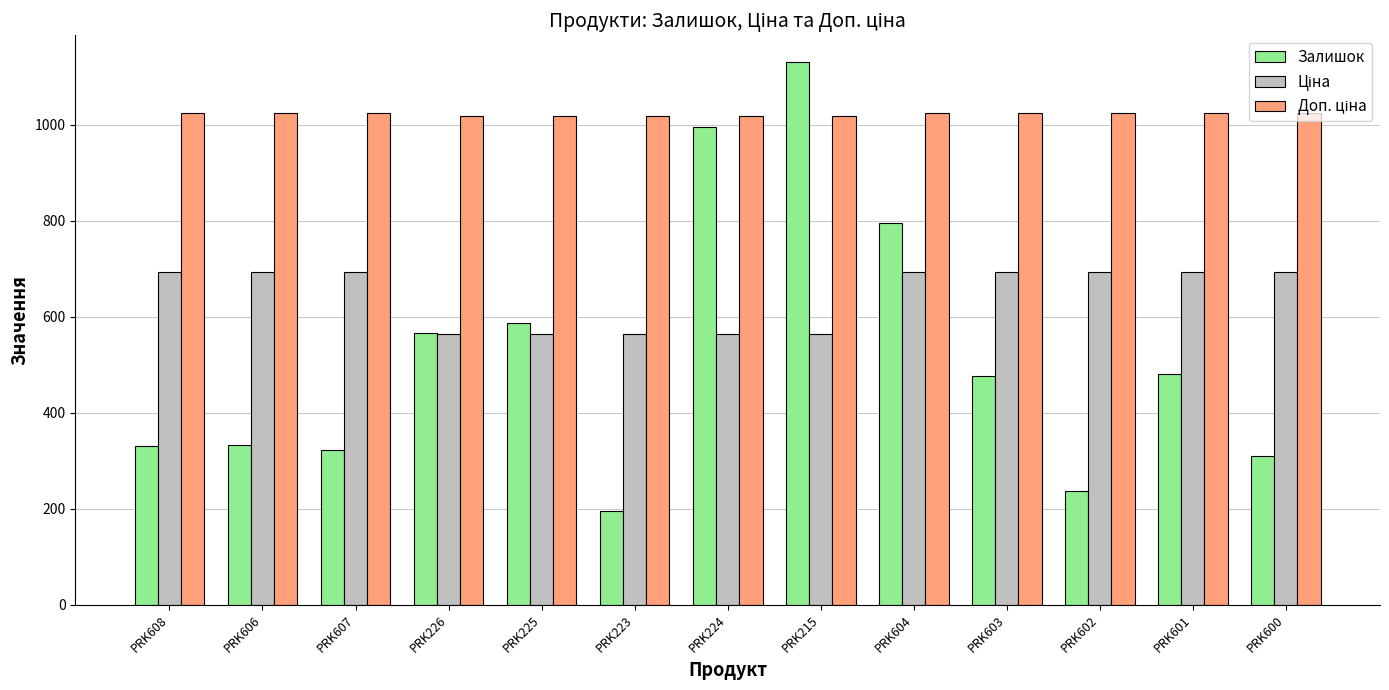

What is the total value across all series at PRK600?

2028.3